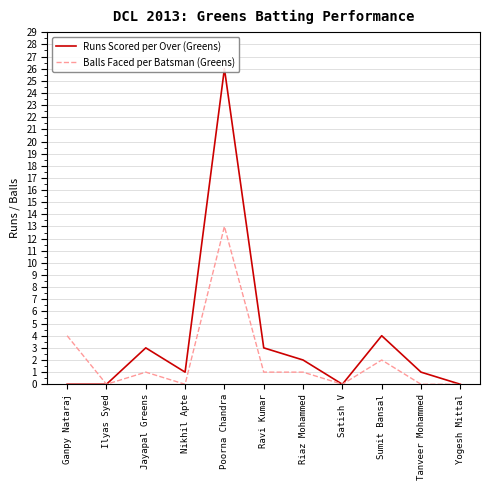

Reading left to right, what are all the values shown in this chart?

Runs Scored per Over (Greens): Ganpy Nataraj=0	Ilyas Syed=0	Jayapal Greens=3	Nikhil Apte=1	Poorna Chandra=26	Ravi Kumar=3	Riaz Mohammed=2	Satish V=0	Sumit Bansal=4	Tanveer Mohammed=1	Yogesh Mittal=0
Balls Faced per Batsman (Greens): Ganpy Nataraj=4	Ilyas Syed=0	Jayapal Greens=1	Nikhil Apte=0	Poorna Chandra=13	Ravi Kumar=1	Riaz Mohammed=1	Satish V=0	Sumit Bansal=2	Tanveer Mohammed=0	Yogesh Mittal=0